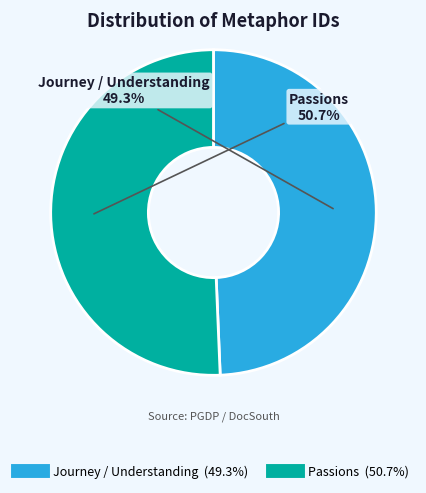

Is Journey / Understanding the majority of the pie?

No